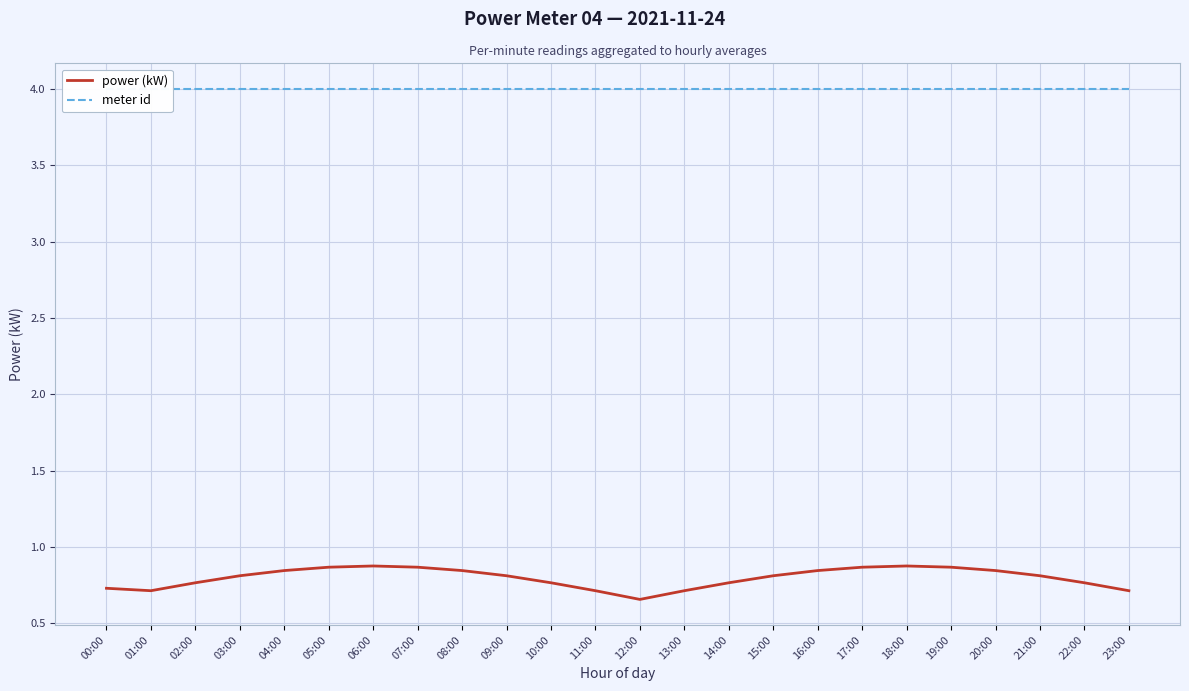

Rank the categories by power (kW) value from highest to lowest.

06:00, 18:00, 05:00, 07:00, 17:00, 19:00, 04:00, 08:00, 16:00, 20:00, 03:00, 09:00, 15:00, 21:00, 02:00, 10:00, 14:00, 22:00, 00:00, 01:00, 11:00, 13:00, 23:00, 12:00